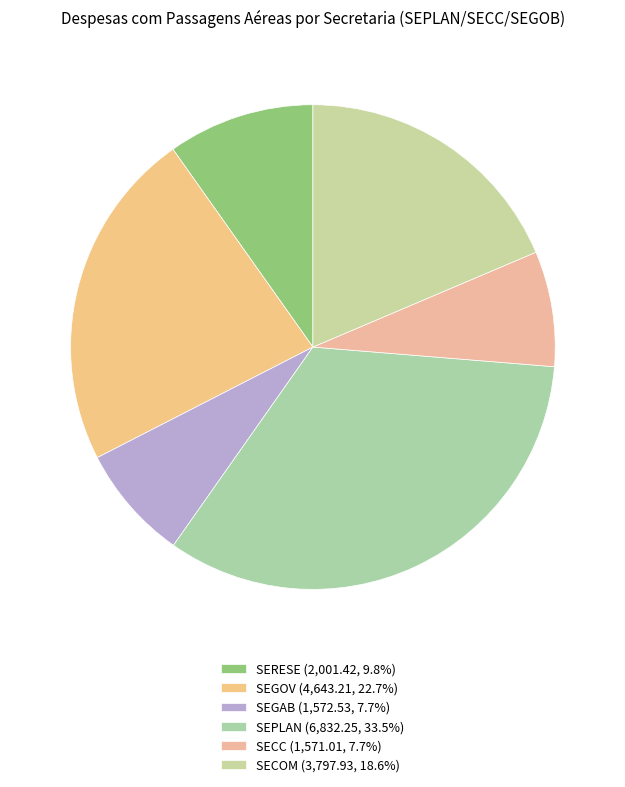

To the nearest percent, what portion does SERESE represent?

10%